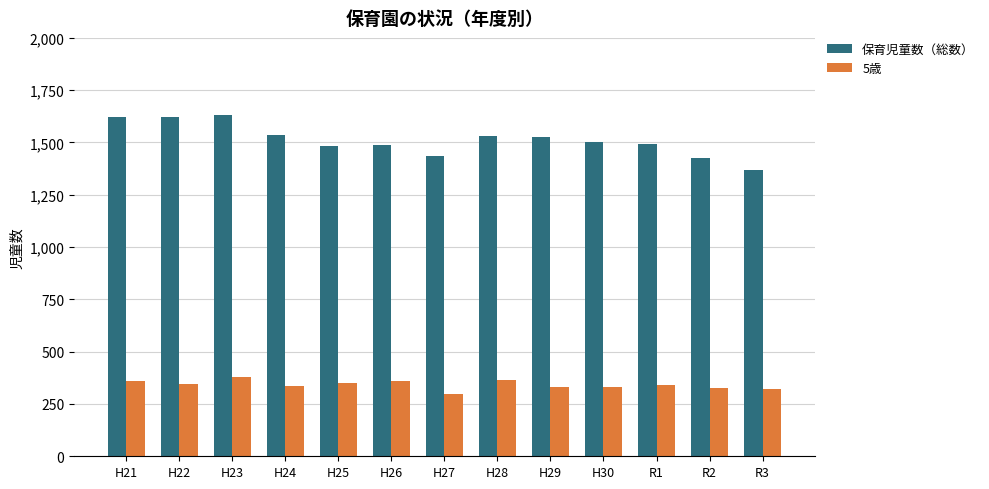

What is the approximate value of 5歳 at H29?

331